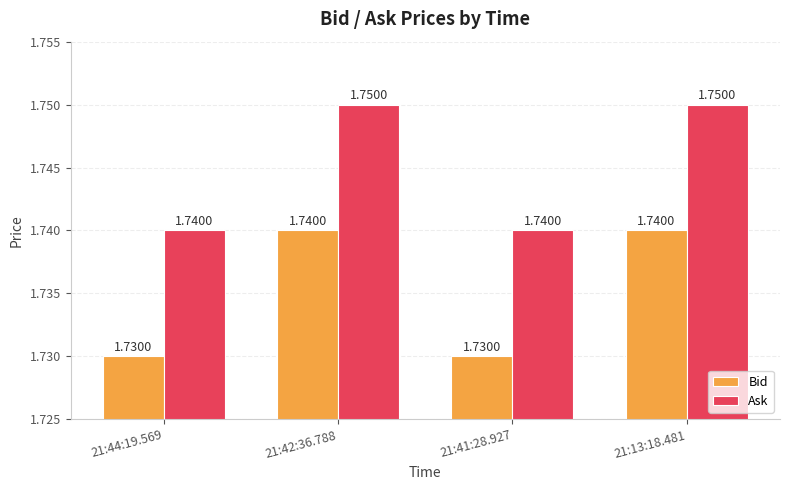

What is the sum of the Bid values at 21:13:18.481 and 21:42:36.788?

3.5